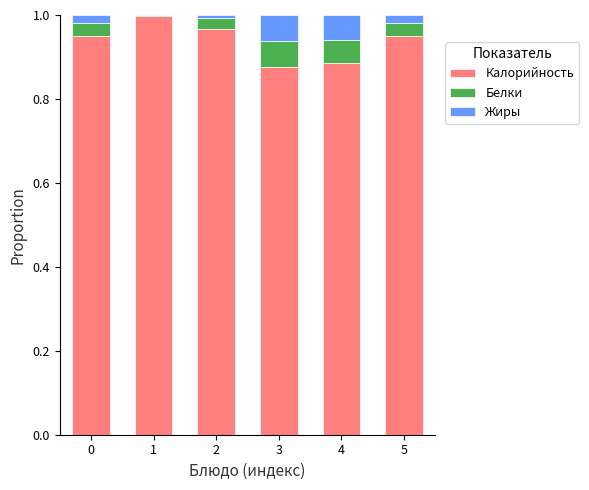

Does the chart contain stacked bars?

Yes